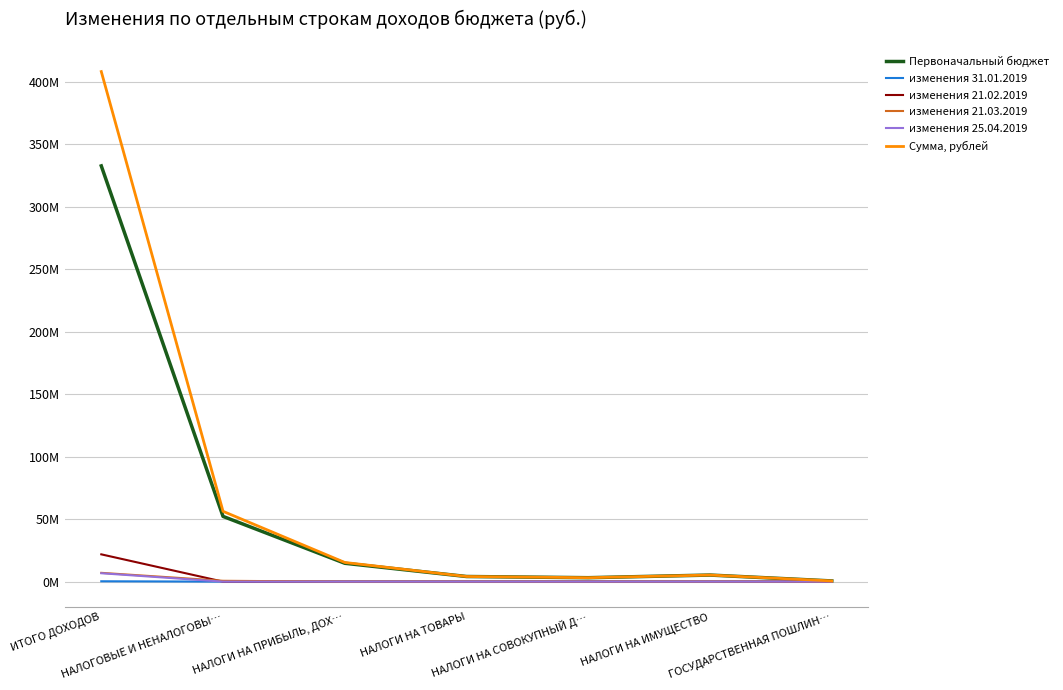

What are all the series names shown in the legend?

Первоначальный бюджет, изменения 31.01.2019, изменения 21.02.2019, изменения 21.03.2019, изменения 25.04.2019, Сумма, рублей